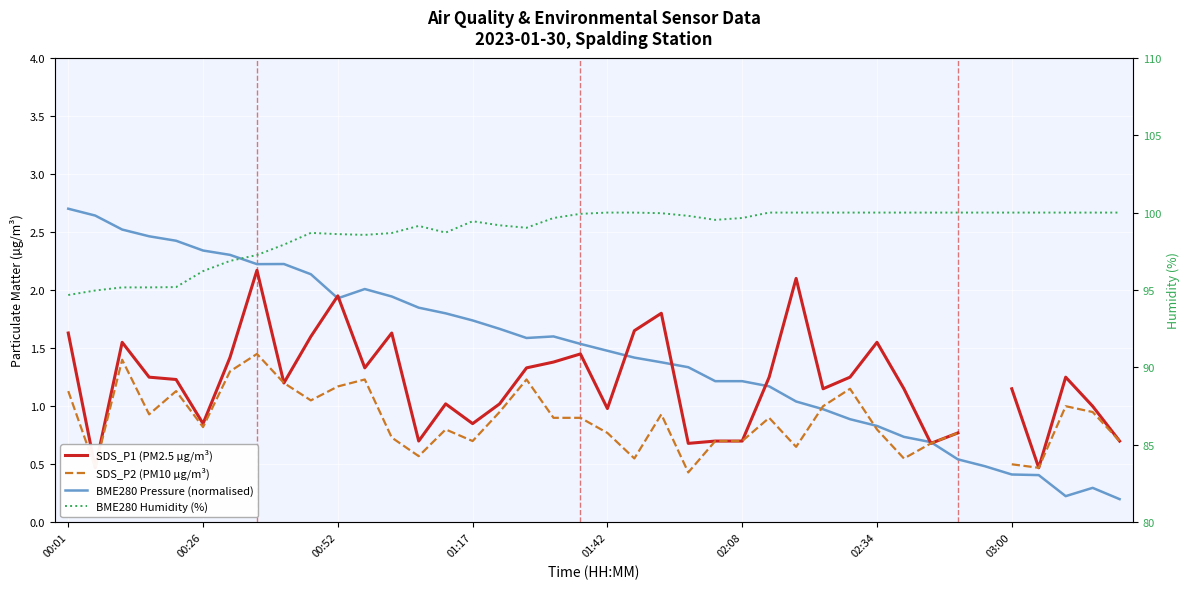

What is the spread (max minus min) of values at 16?

98.2